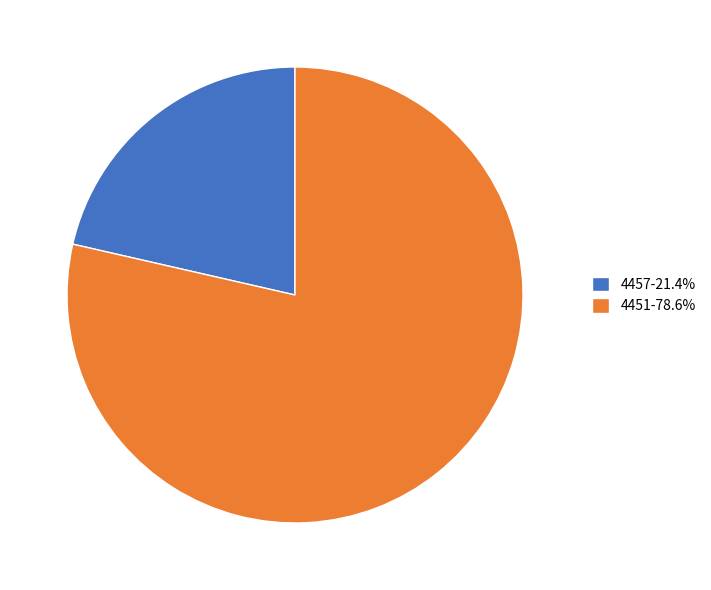

Which category has the biggest portion of the pie?

4451